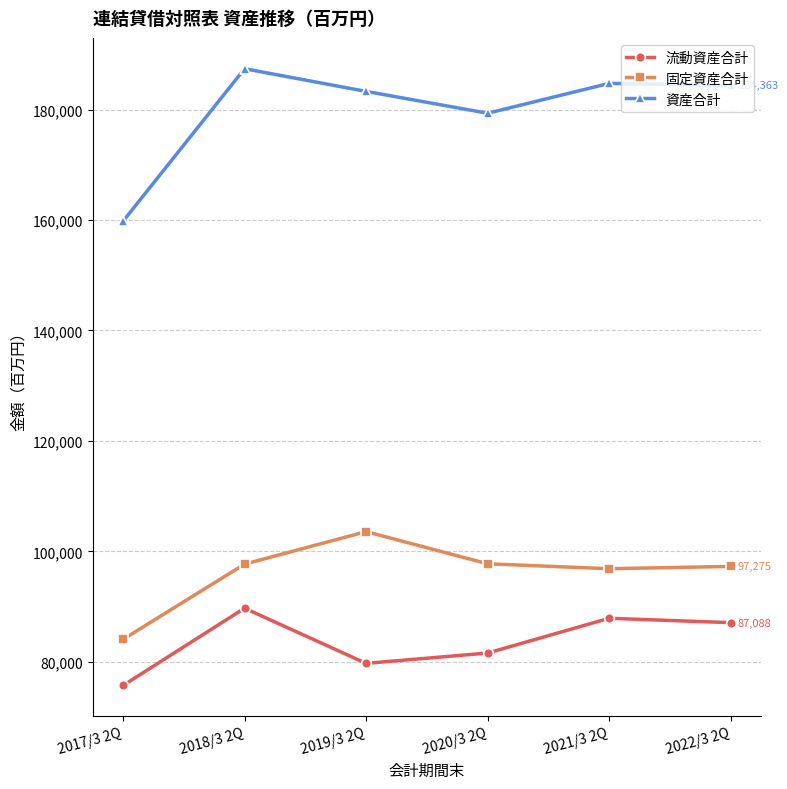

How many interior local valleys does the 固定資産合計 series have?

1